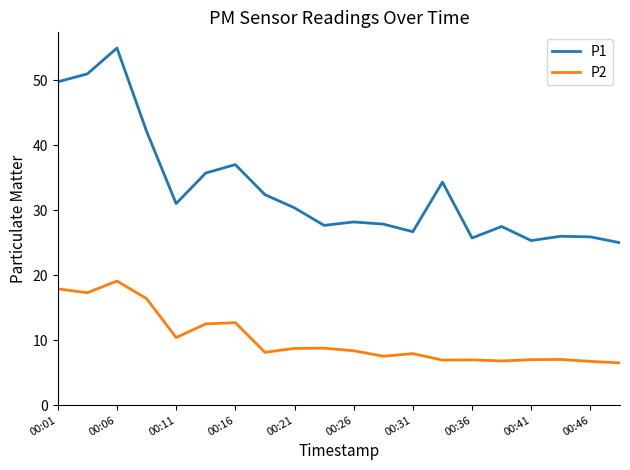

True or false: P2 and P1 cross at least once.

False